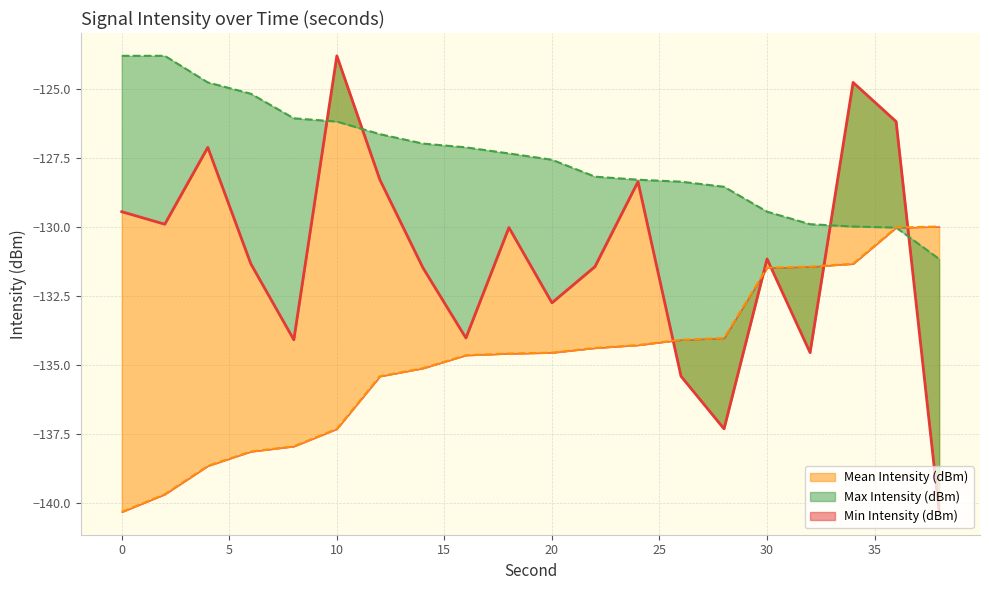

At which category is the sum across all series the highest?

34